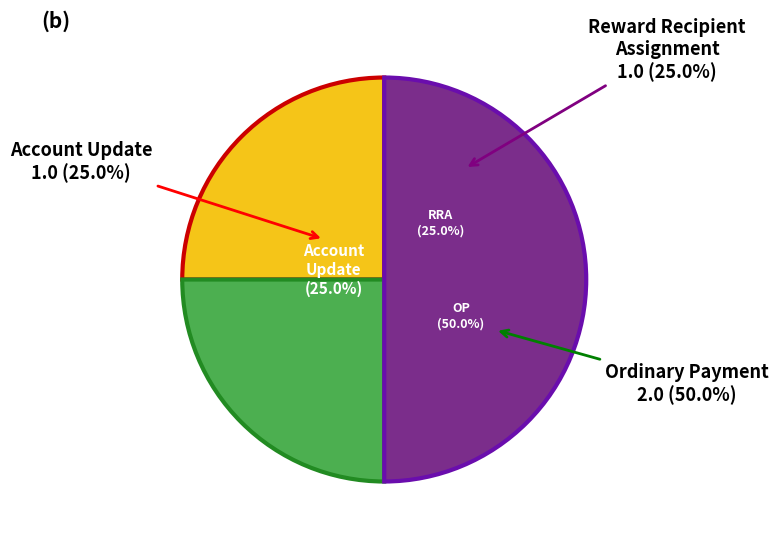

Does any single category account for the majority?

No